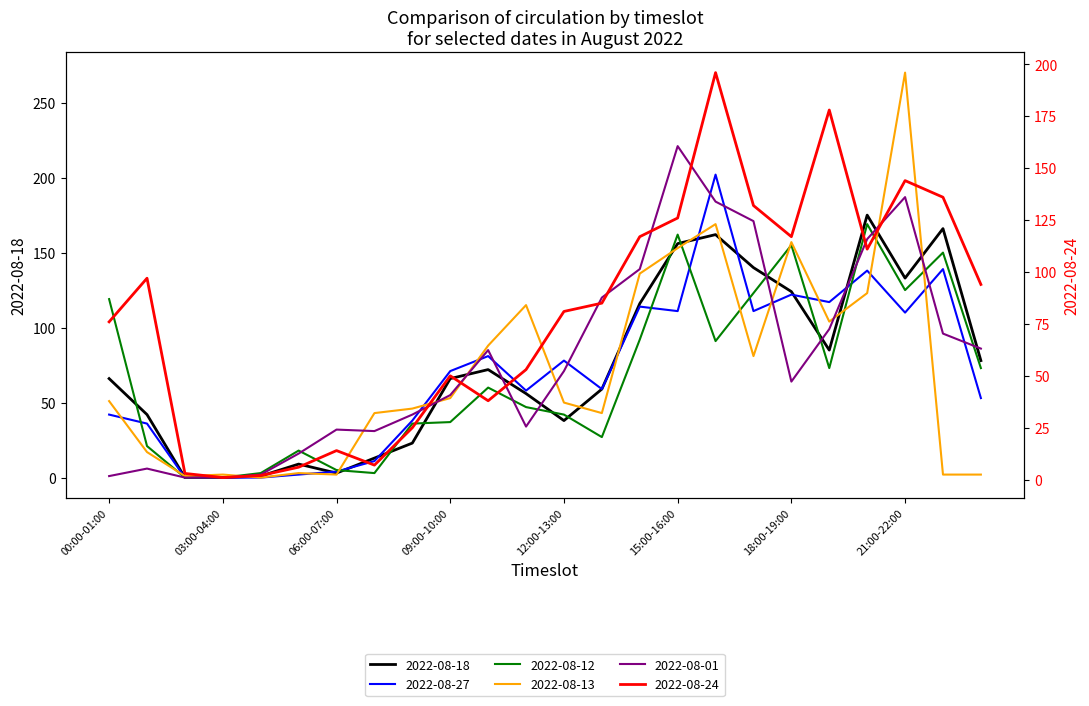

Which series changed the most between 17:00-18:00 and 21:00-22:00?

2022-08-13